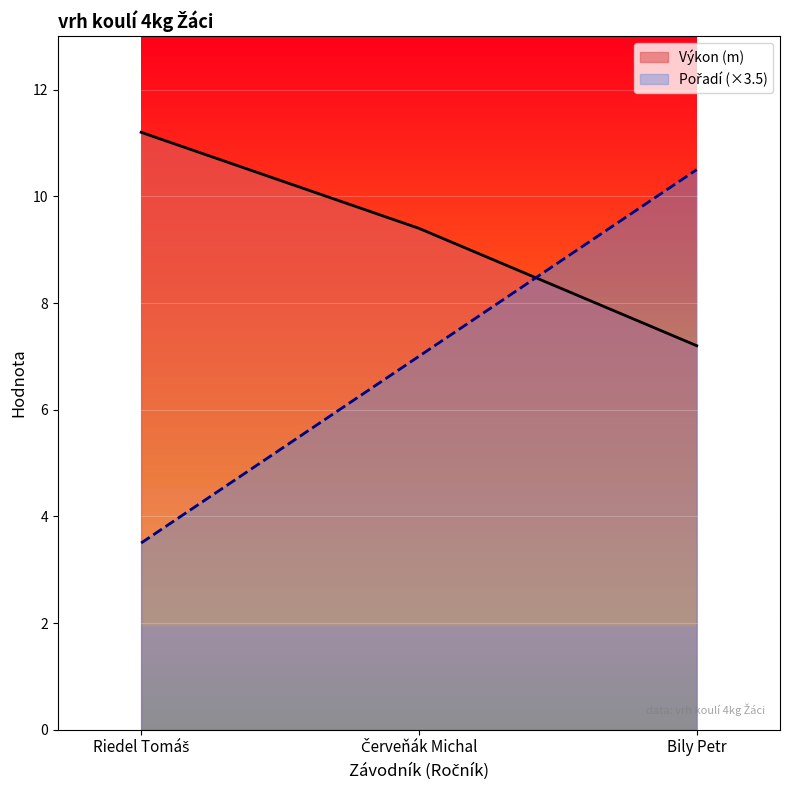

Rank the series by their average value, from highest to lowest.

Výkon, Pořadí